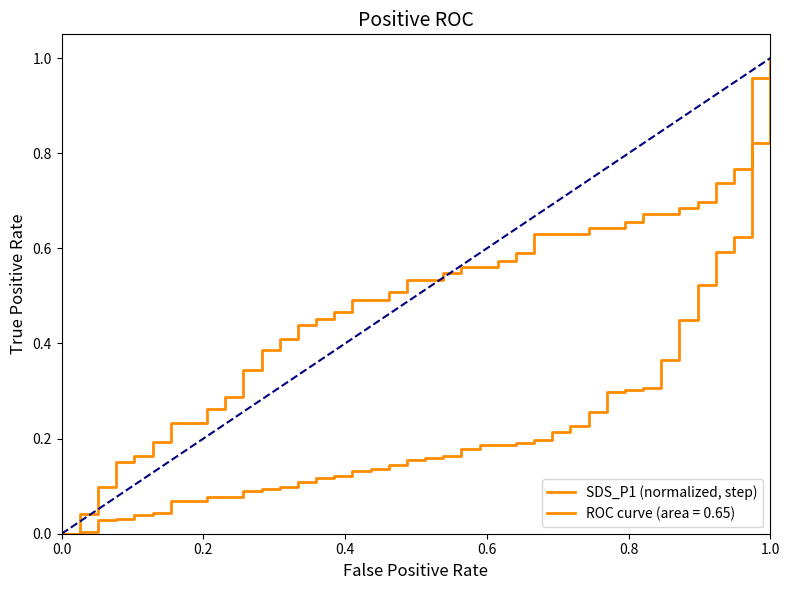

Reading left to right, transcribe all the data shown in this chart.

0.0	0.0	0.0	0.0	0.0	0.0	0.1	0.1	0.1	0.1	0.1	0.1	0.1	0.1	0.1	0.1	0.1	0.1	0.1	0.2	0.2	0.2	0.2	0.2	0.2	0.2	0.2	0.2	0.2	0.3	0.3	0.3	0.3	0.4	0.4	0.5	0.6	0.6	0.8	1.0